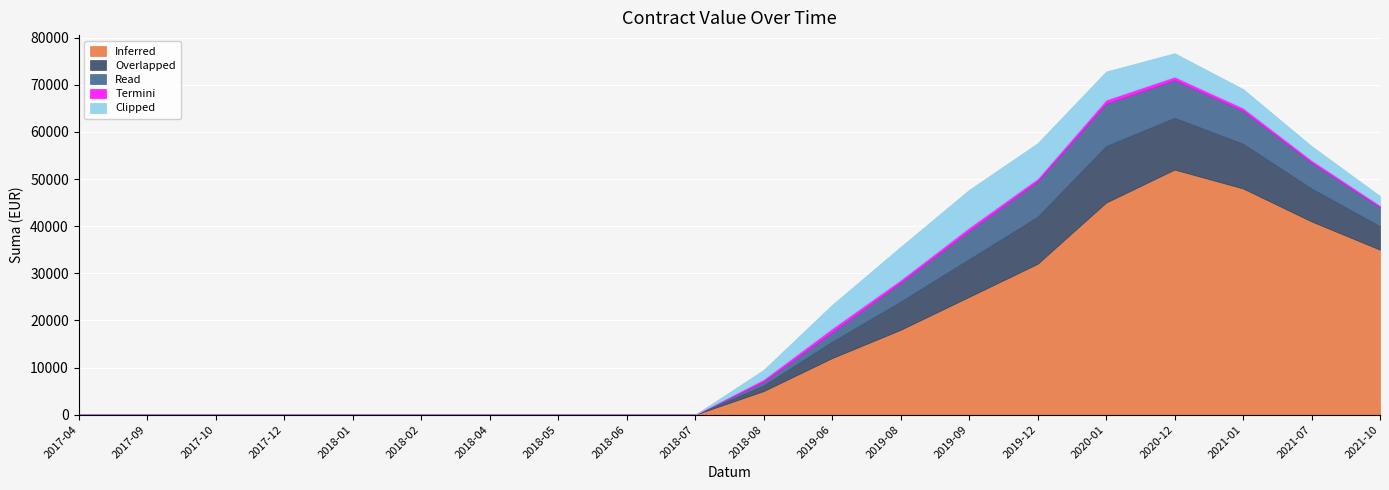

True or false: Read has a value of 8000 at 2020-12.

True